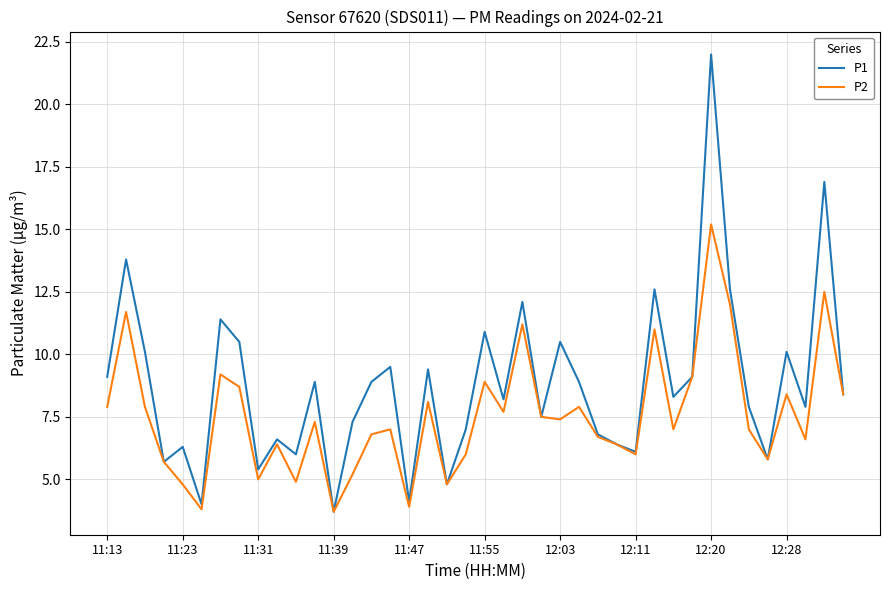

Which series has the largest total across all categories?

P1